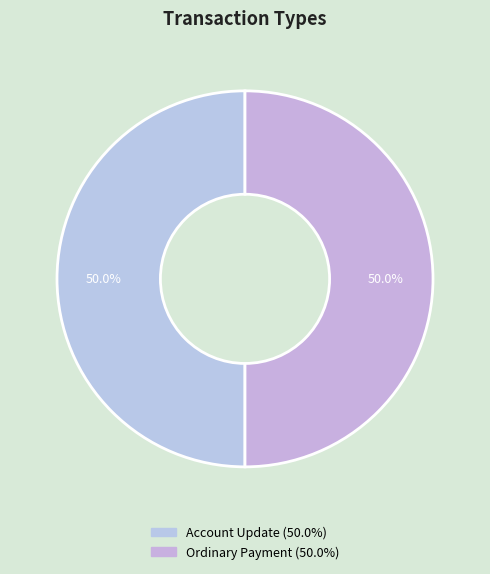

Rank the categories by value from lowest to highest.

Account Update, Ordinary Payment